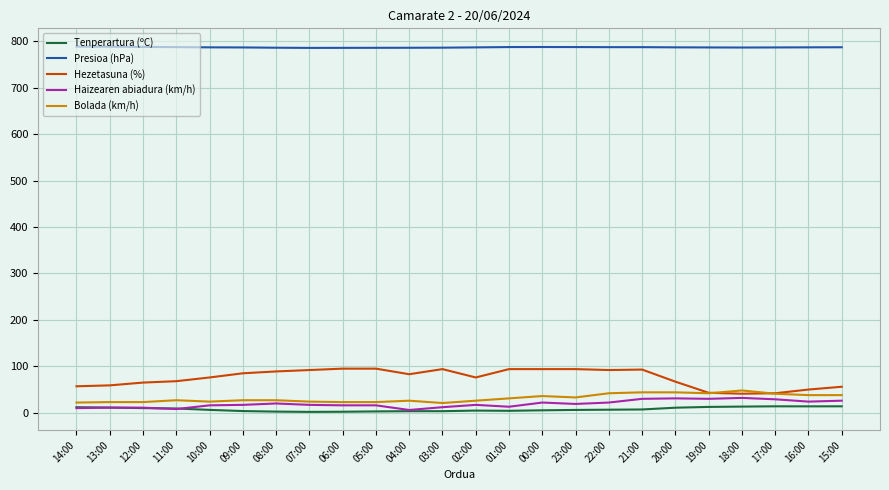

Which series changed the most between 06:00 and 15:00?

Hezetasuna (%)